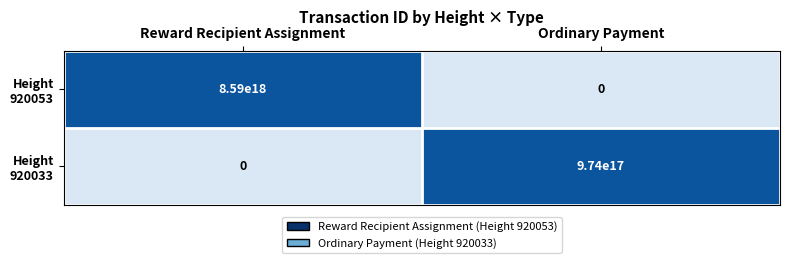

At which category is the sum across all series the highest?

Reward Recipient Assignment